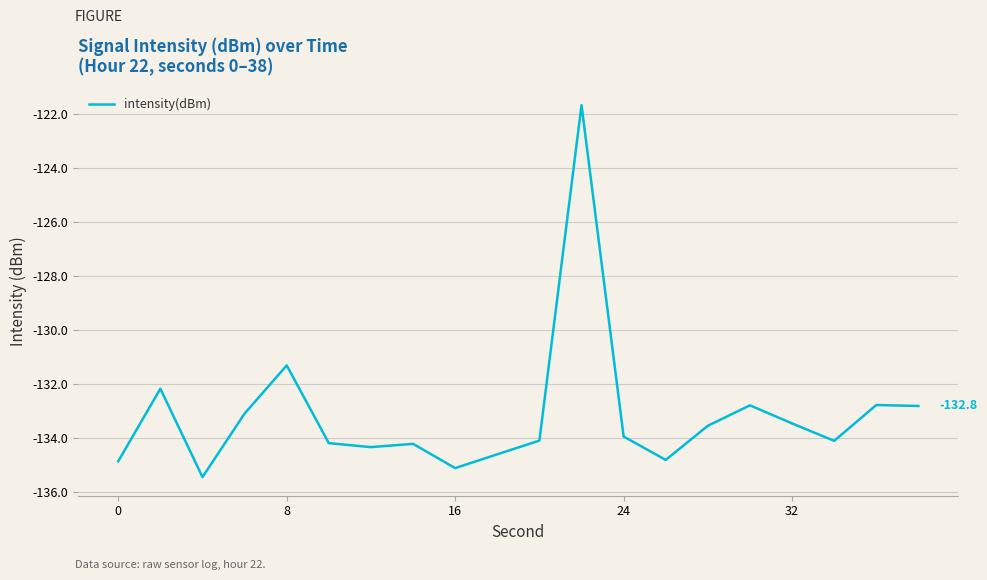

What is the smallest value displayed?

-135.4